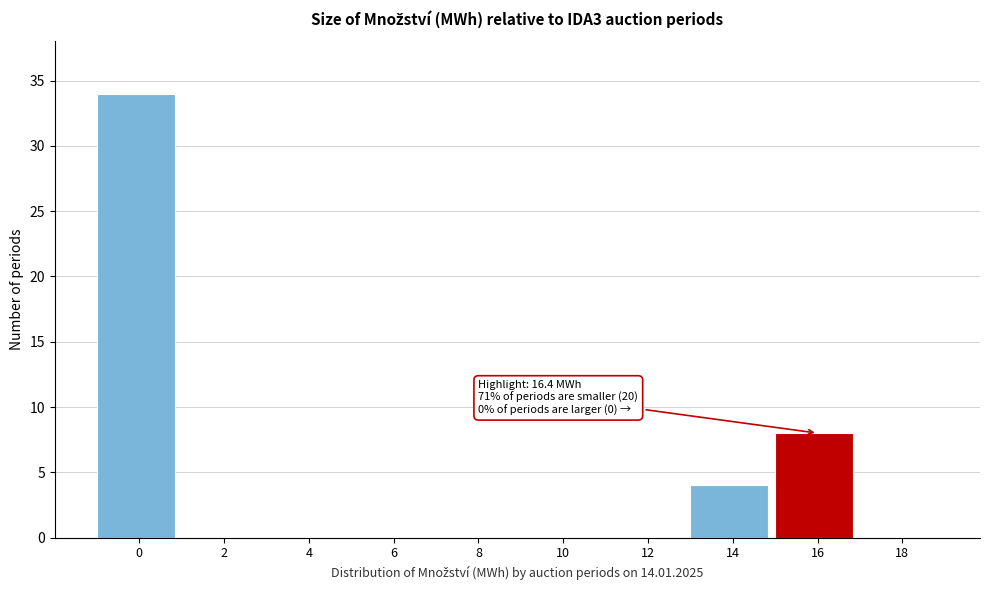

Reading left to right, what are all the values shown in this chart?

0=34	2=0	4=0	6=0	8=0	10=0	12=0	14=4	16=8	18=0